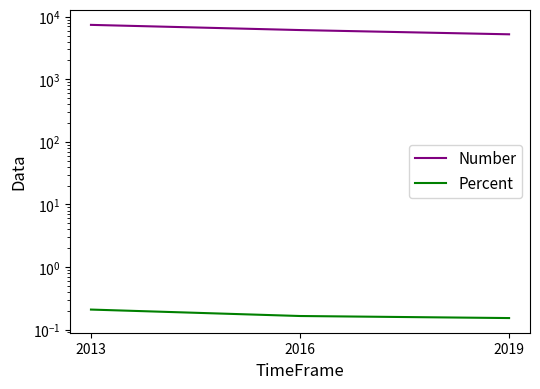

Rank the series by their maximum value, from lowest to highest.

Percent, Number